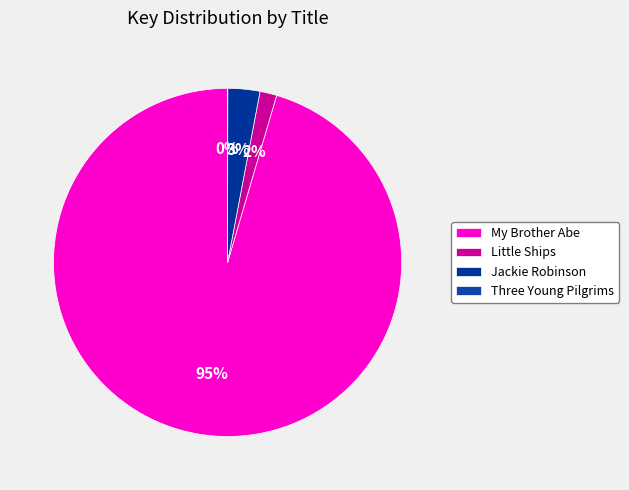

Which category has the smallest portion of the pie?

Three Young Pilgrims